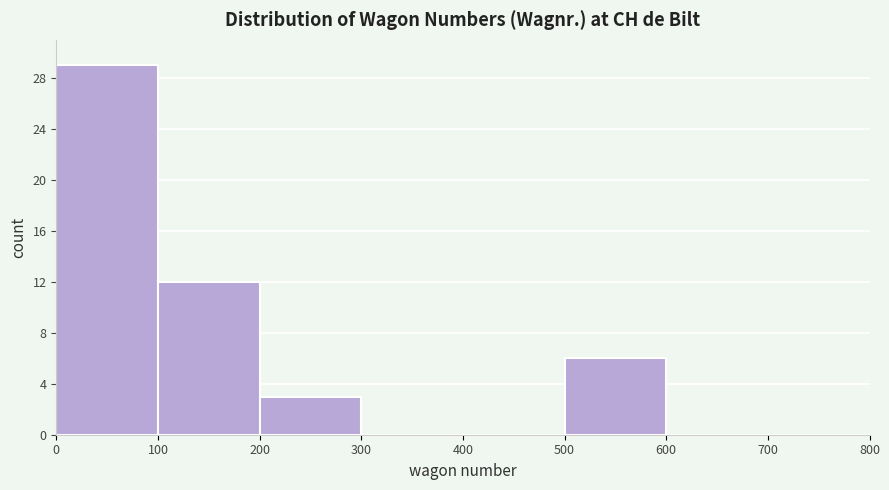

Reading left to right, transcribe this chart: for each bar, give the range it covers on the x-axis and its height. The values are not printed on the chart, so give them approximately, as read against the axis.

0 to 100: 29
100 to 200: 12
200 to 300: 3
300 to 400: 0
400 to 500: 0
500 to 600: 6
600 to 700: 0
700 to 800: 0